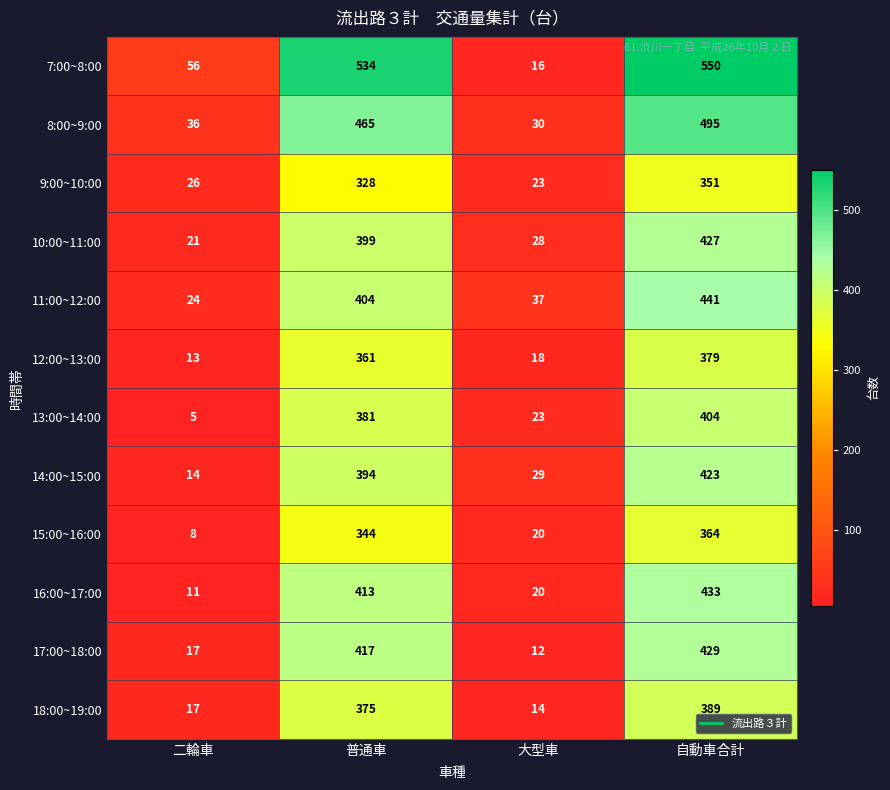

Which label corresponds to the smallest value in the chart?

二輪車